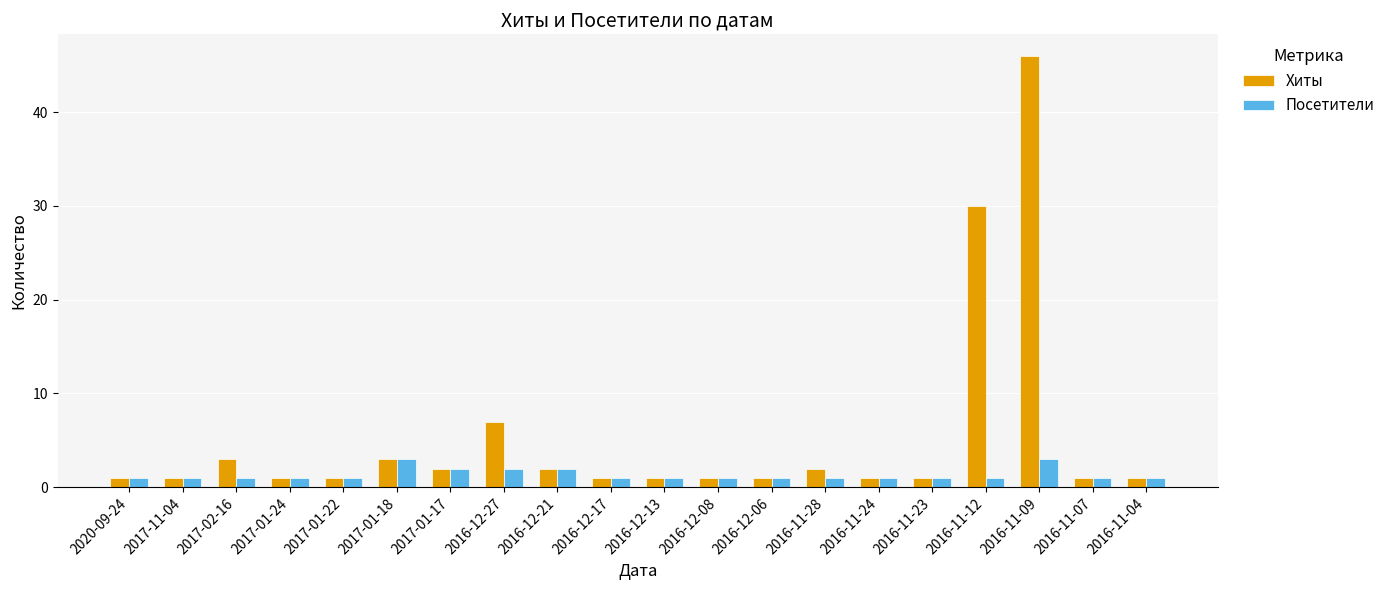

What is the label of the 13th bar from the right?

2016-12-27